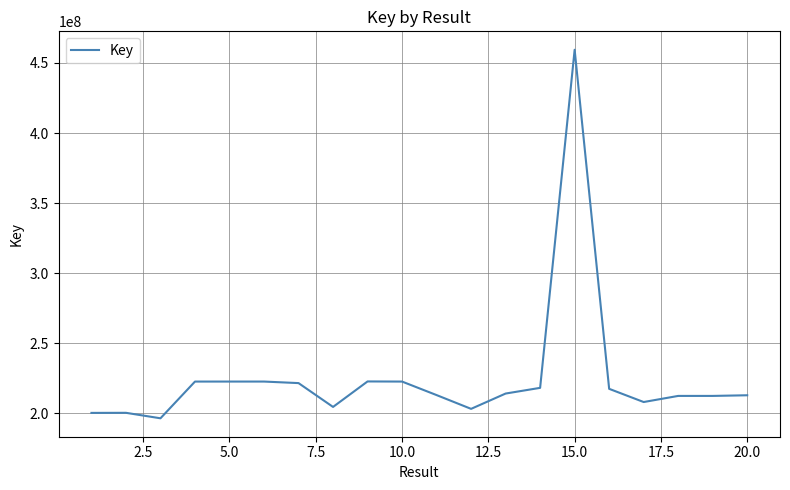

What is the maximum value shown in the chart?

459410552